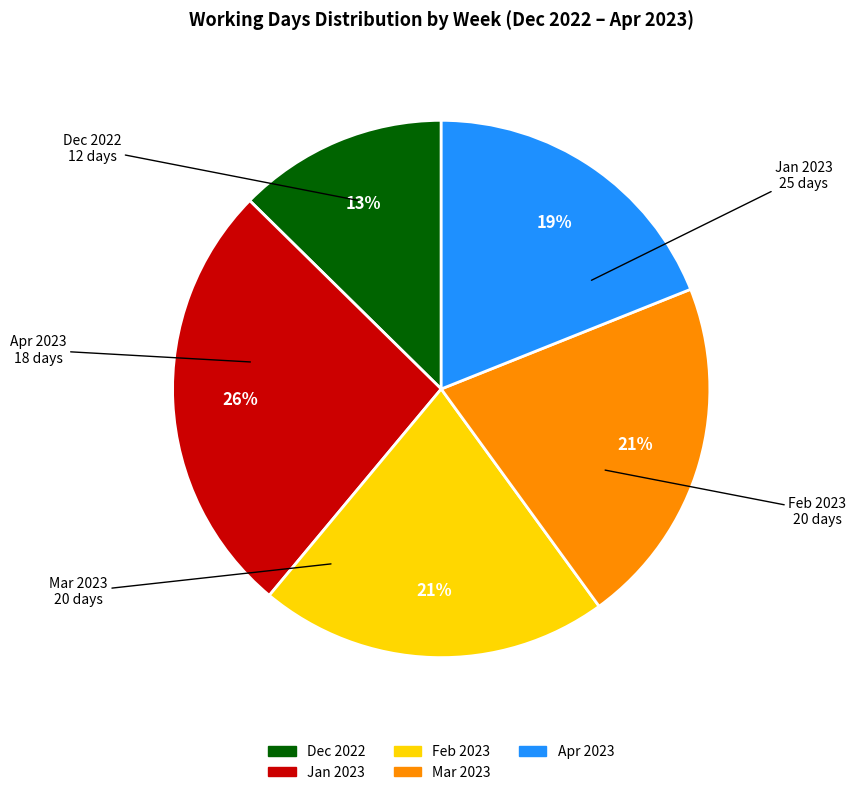

To the nearest percent, what is the average slice percentage?

20%